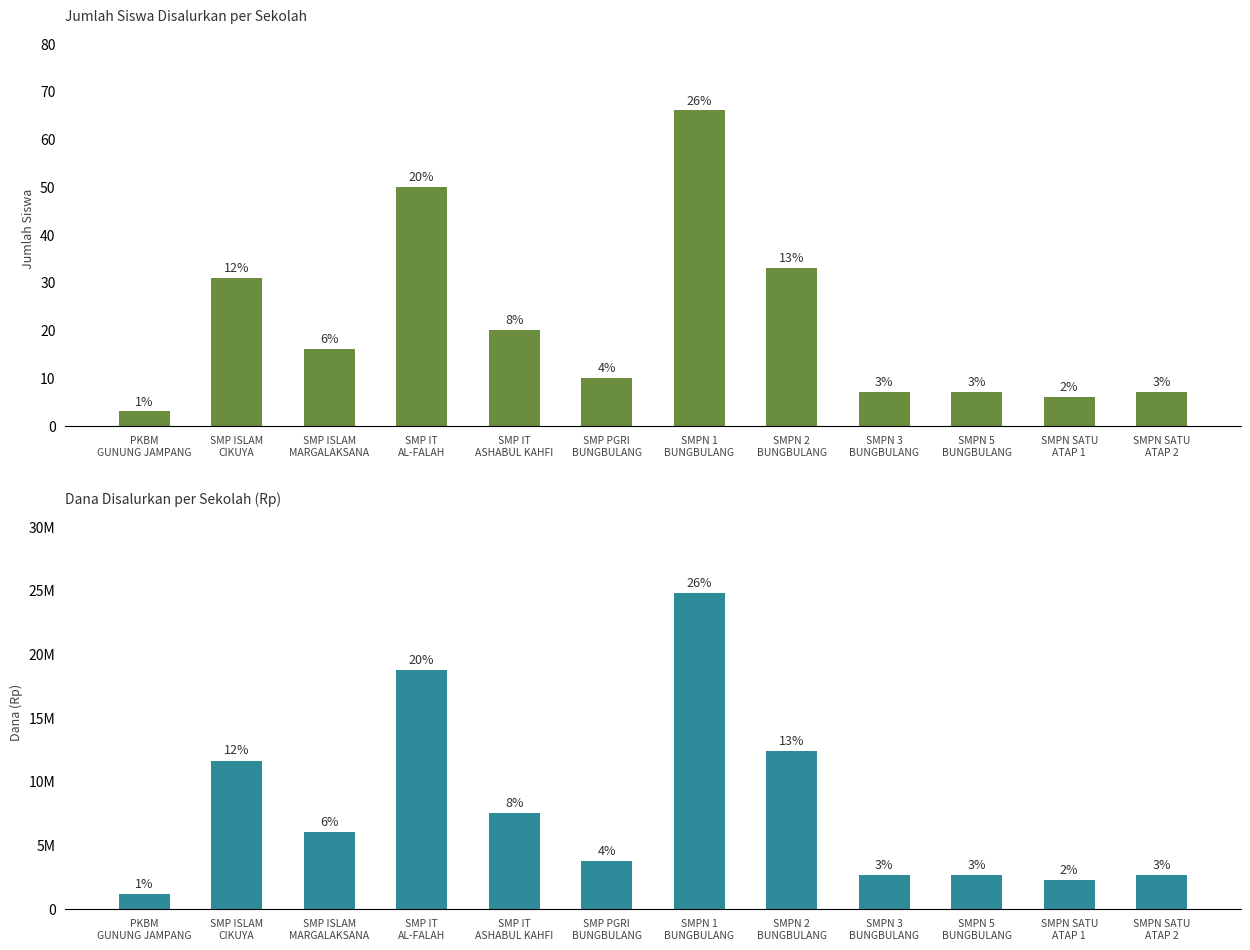

Is it true that Dana Disalurkan equals 4684362 at SMPN 5
BUNGBULANG?

False